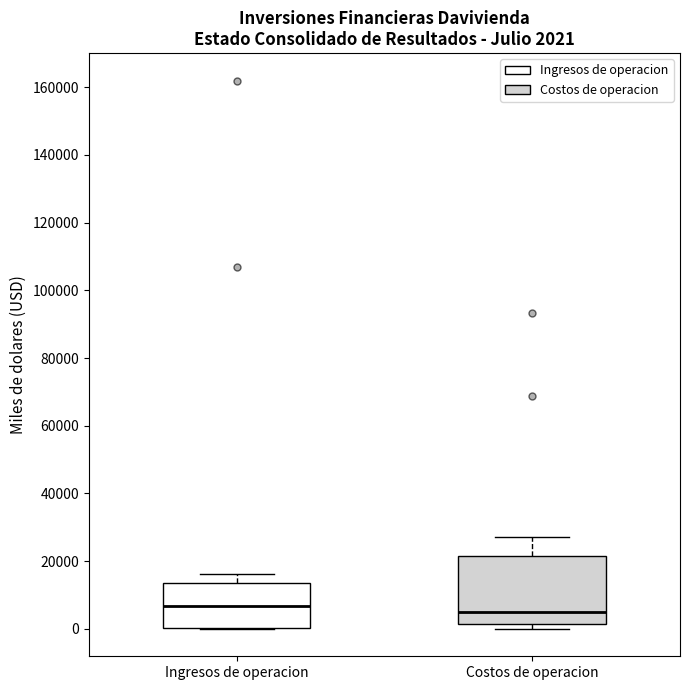

Which box is the tallest, from its lower edge to its upper edge?

Costos de operacion